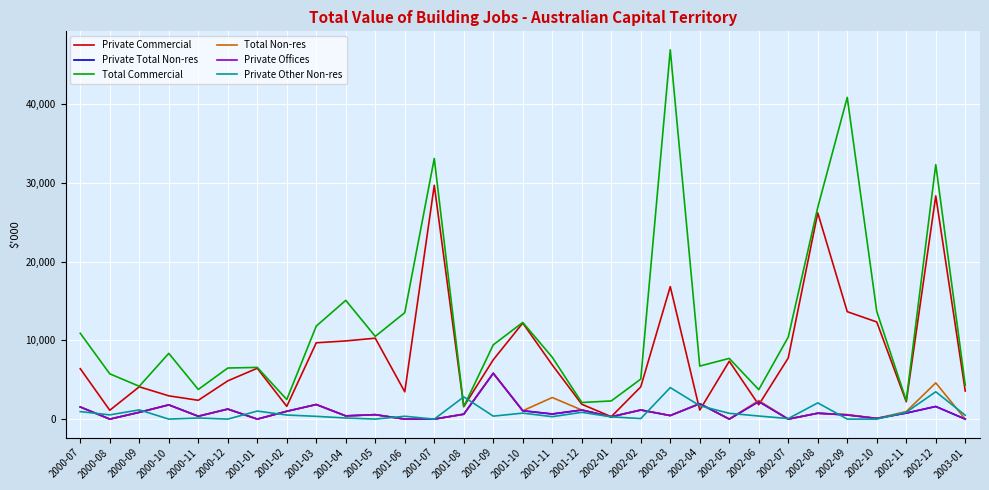

Which series has the largest total across all categories?

Total Commercial